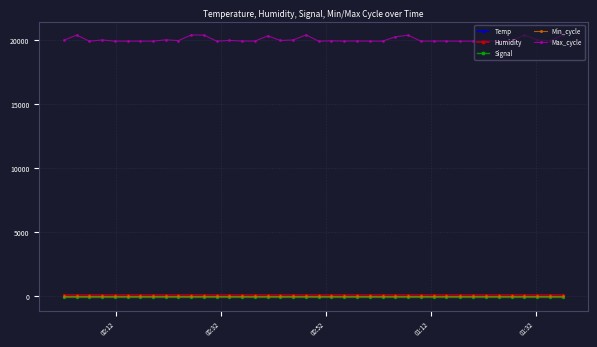

True or false: Max_cycle and Temp cross at least once.

False